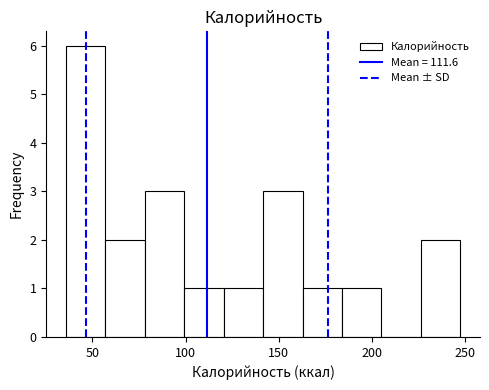

Reading left to right, transcribe this chart: for each bar, give the range it covers on the x-axis and its height. Neither the bar edges nor the heights are printed on the chart, so give them approximately, as read against the axes.

35 to 55: 6
55 to 80: 2
80 to 100: 3
100 to 120: 1
120 to 140: 1
140 to 165: 3
165 to 185: 1
185 to 205: 1
205 to 225: 0
225 to 245: 2